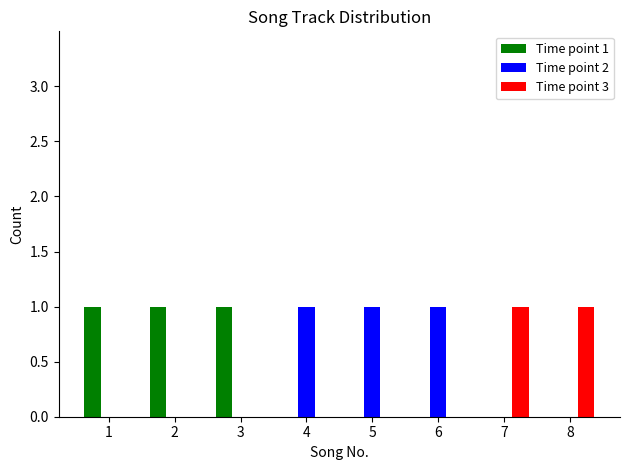

Reading left to right, what are all the values shown in this chart?

Time point 1: 1	1	1	0	0	0	0	0
Time point 2: 0	0	0	1	1	1	0	0
Time point 3: 0	0	0	0	0	0	1	1